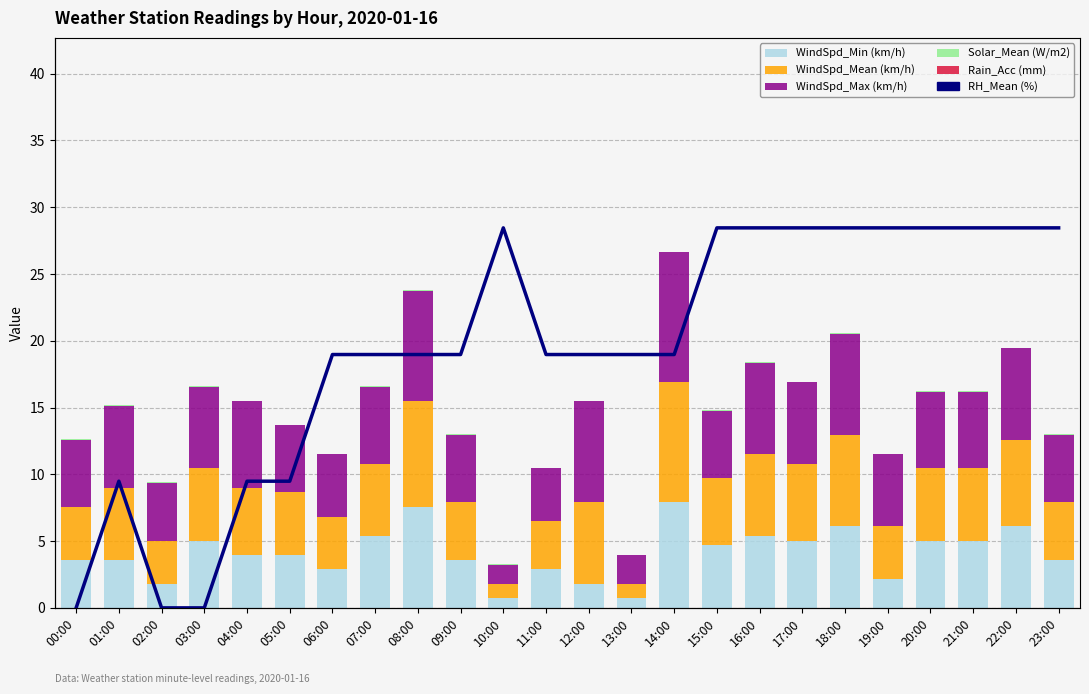

Which series has the largest total across all categories?

RH_Mean (%)